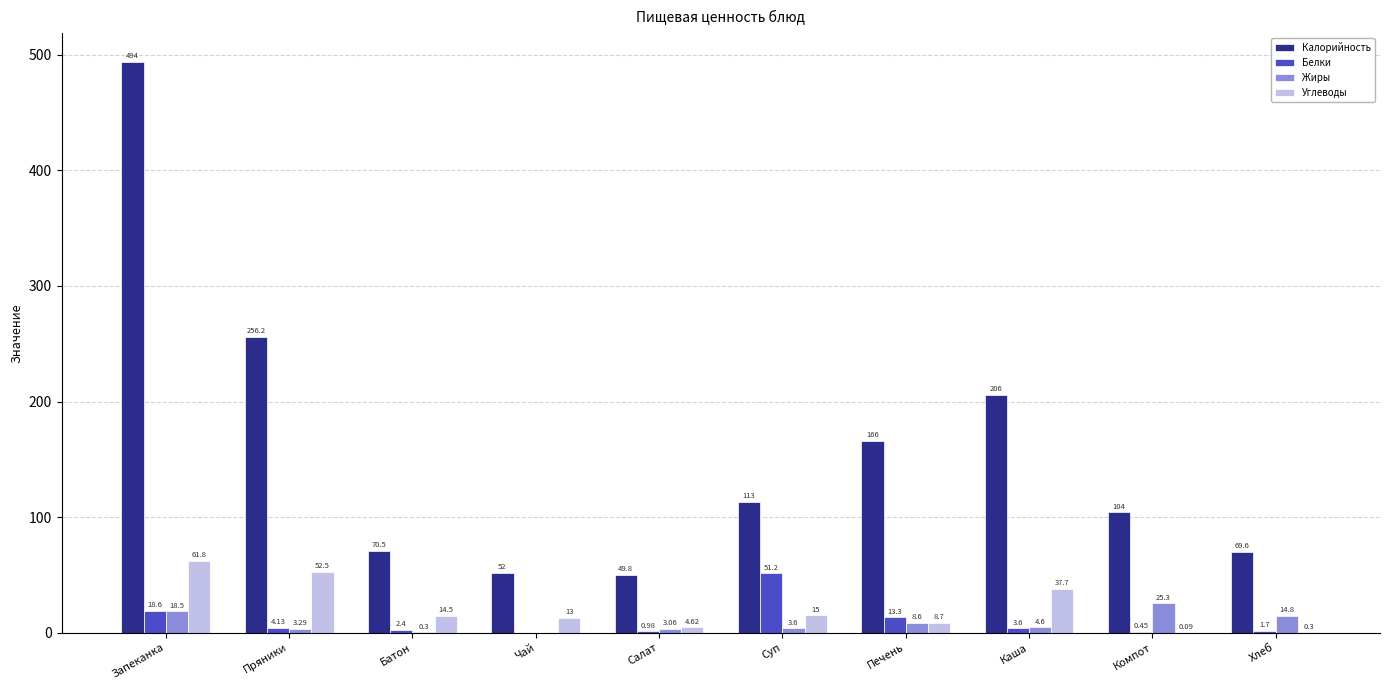

How many categories are shown in the chart?

10